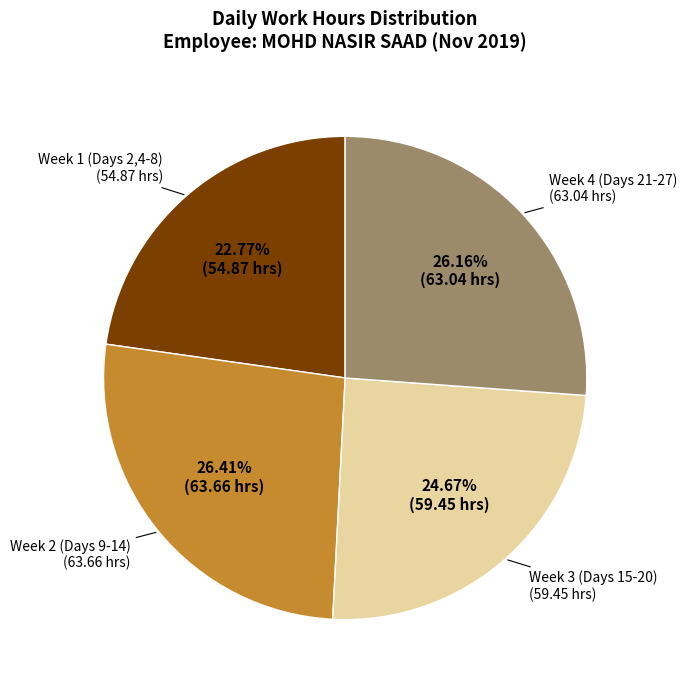

Is there any slice that represents more than half of the pie?

No